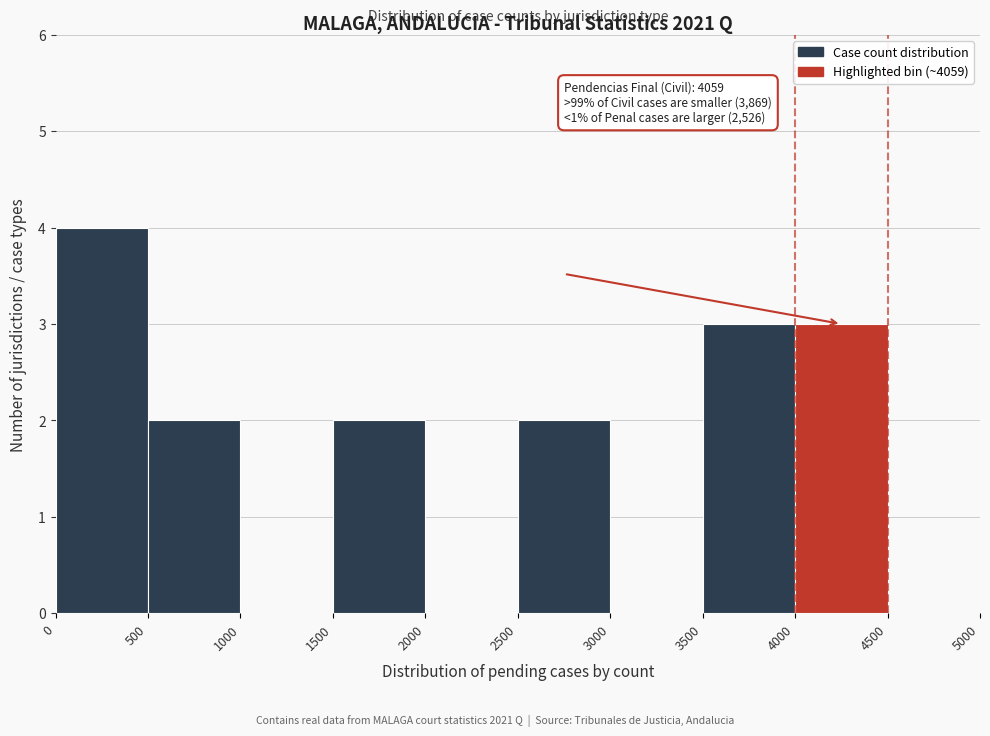

Over which range of the x-axis is the bar tallest?

0 to 500